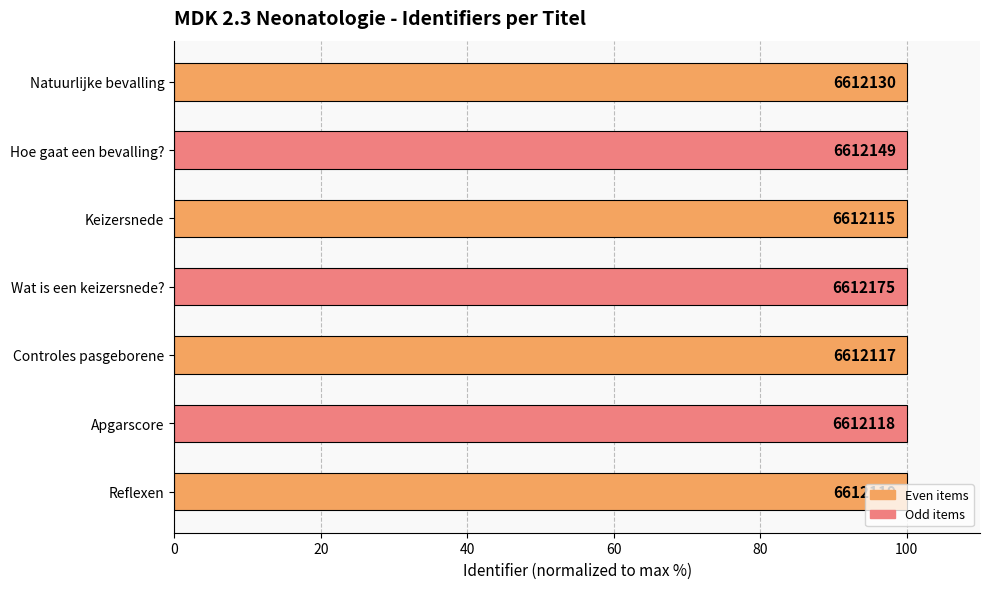

How many bars are there in total?

7